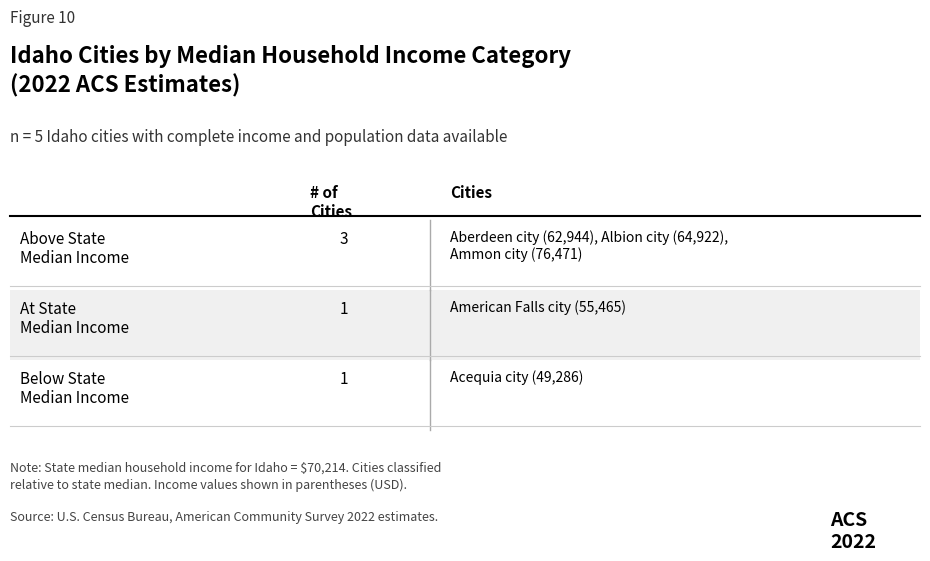

At which category does the chart reach its peak across all series?

Ammon city